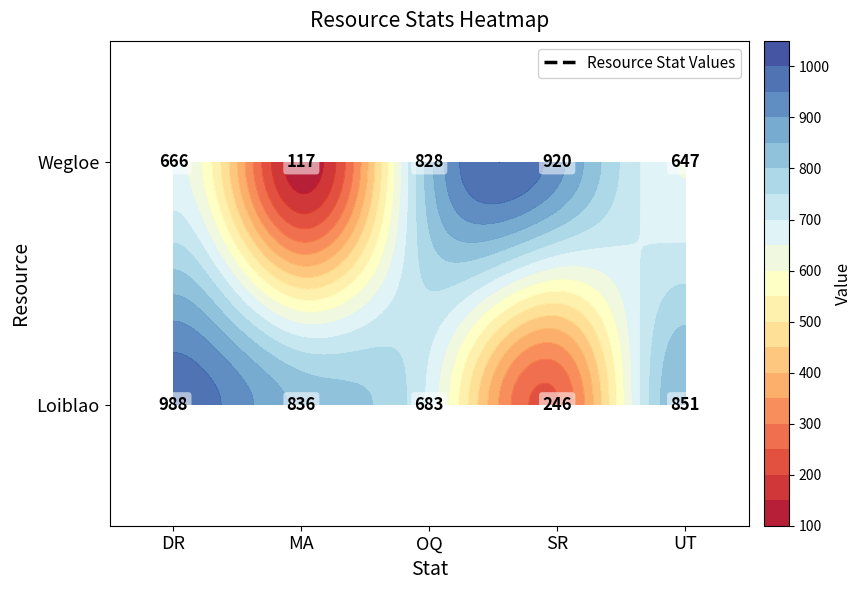

At which label is Loiblao closest to 617?

OQ